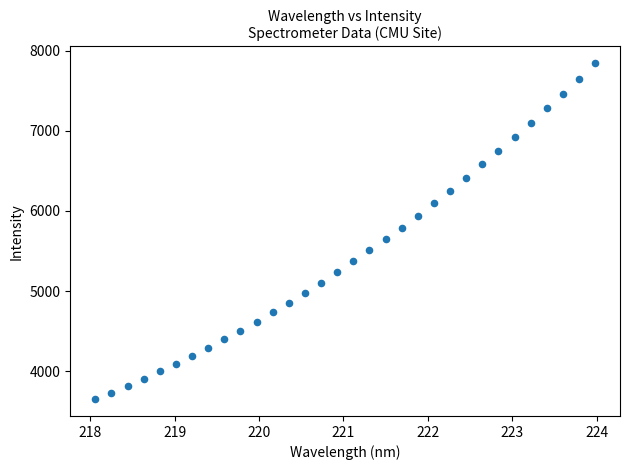

What is the range of X values (max minus min)?

5.9